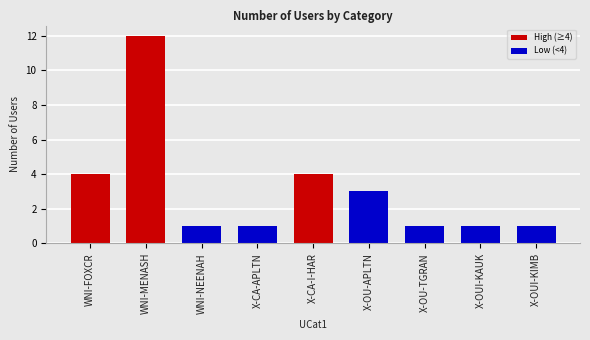

Reading right to left, transcribe all the data shown in this chart.

X-OUI-KIMB=1	X-OUI-KAUK=1	X-OU-TGRAN=1	X-OU-APLTN=3	X-CA-I-HAR=4	X-CA-APLTN=1	WNI-NEENAH=1	WNI-MENASH=12	WNI-FOXCR=4